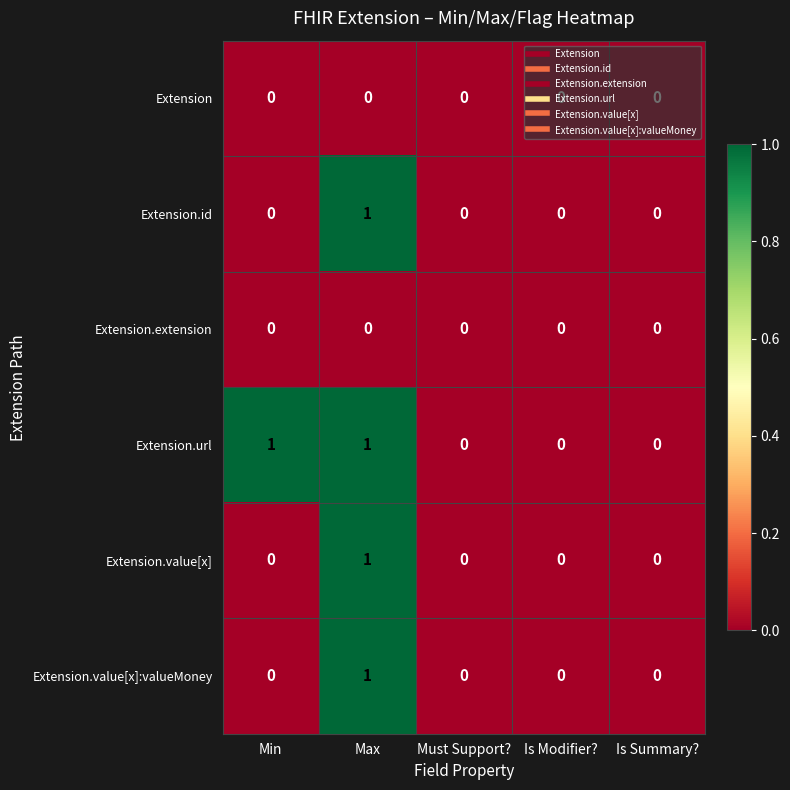

How many values in the Extension.url series exceed 0?

2